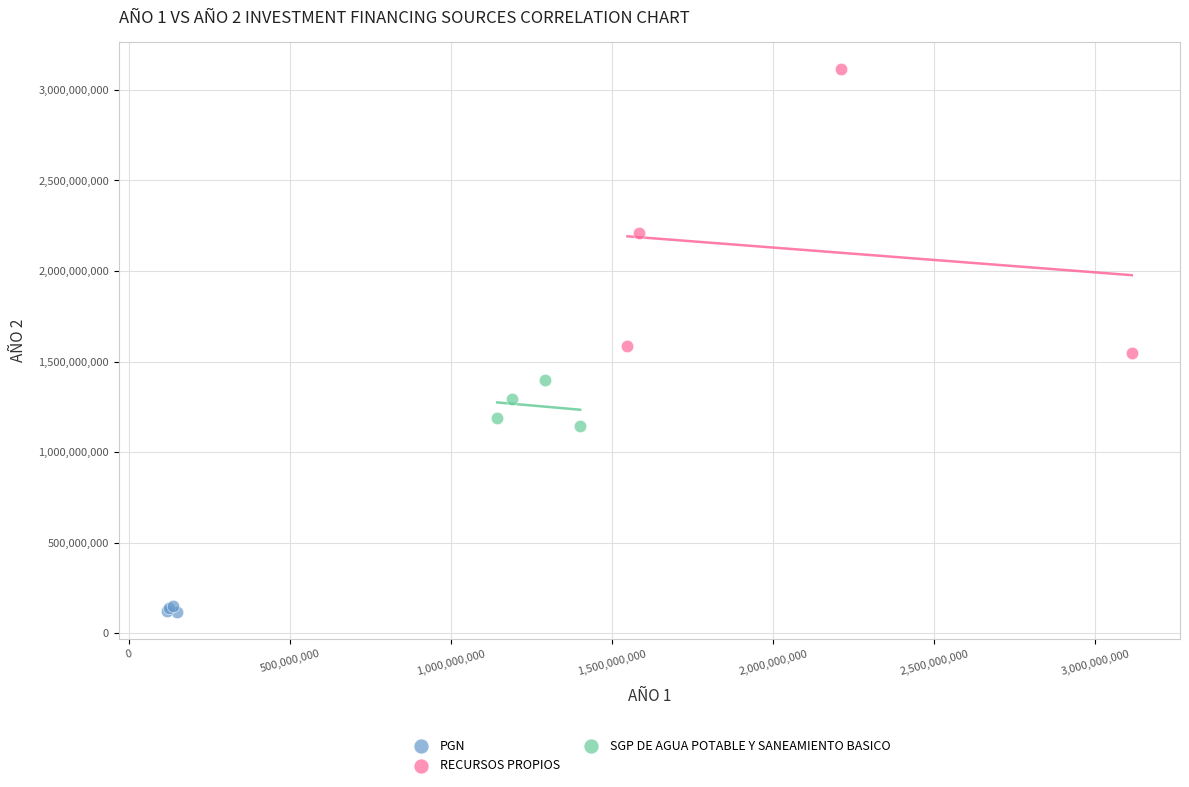

Which series contains the lowest Y value?

PGN